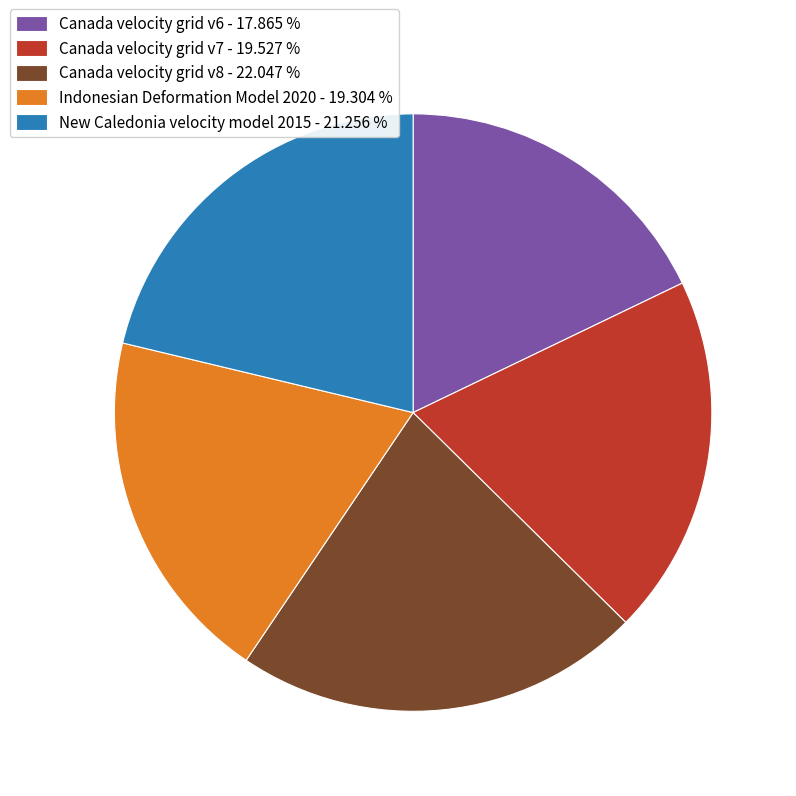

Is there any slice that represents more than half of the pie?

No